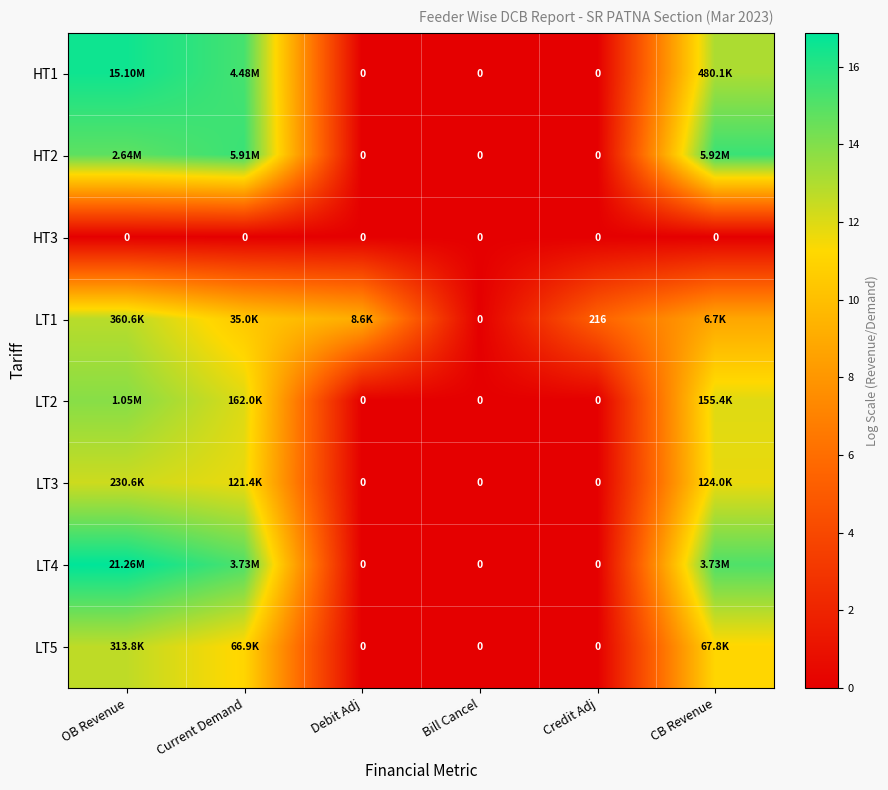

Which category has the highest value across all series?

OB Revenue